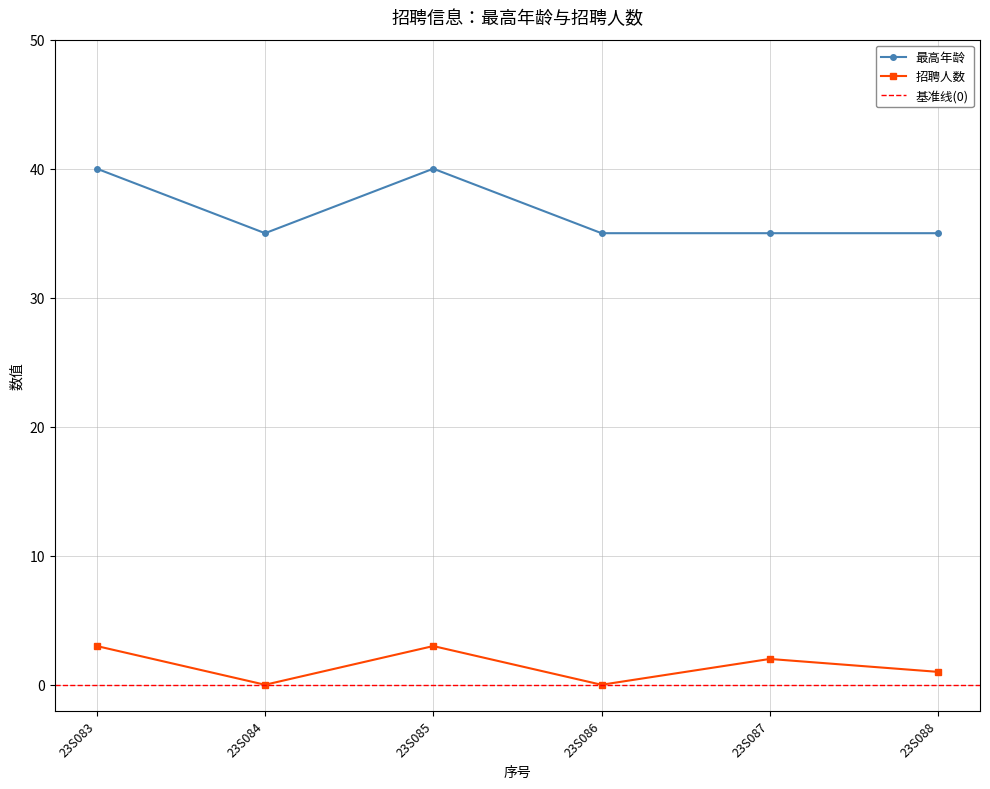

List the series in order of their overall mean, highest first.

最高年龄, 招聘人数